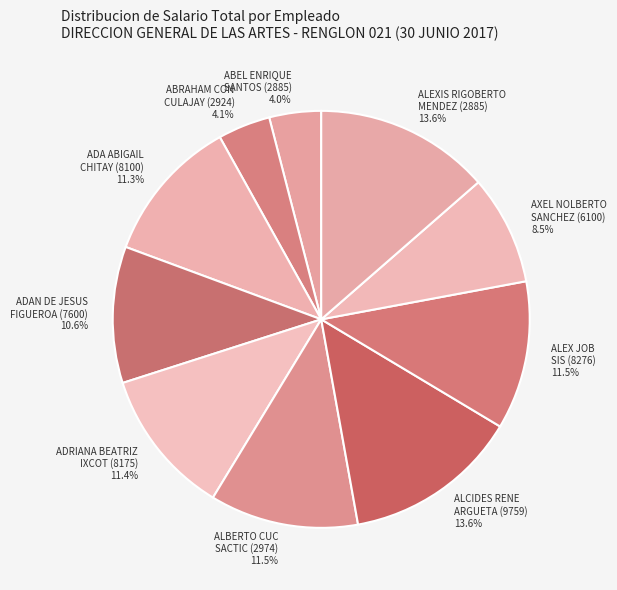

Does any single category account for the majority?

No